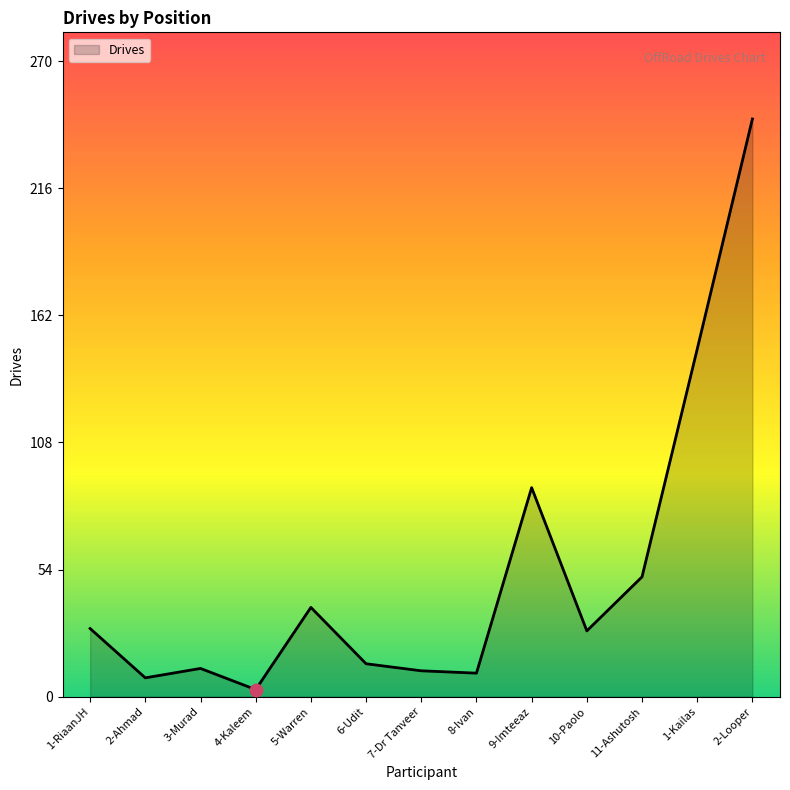

Which has a higher value, 11-Ashutosh or 5-Warren?

11-Ashutosh